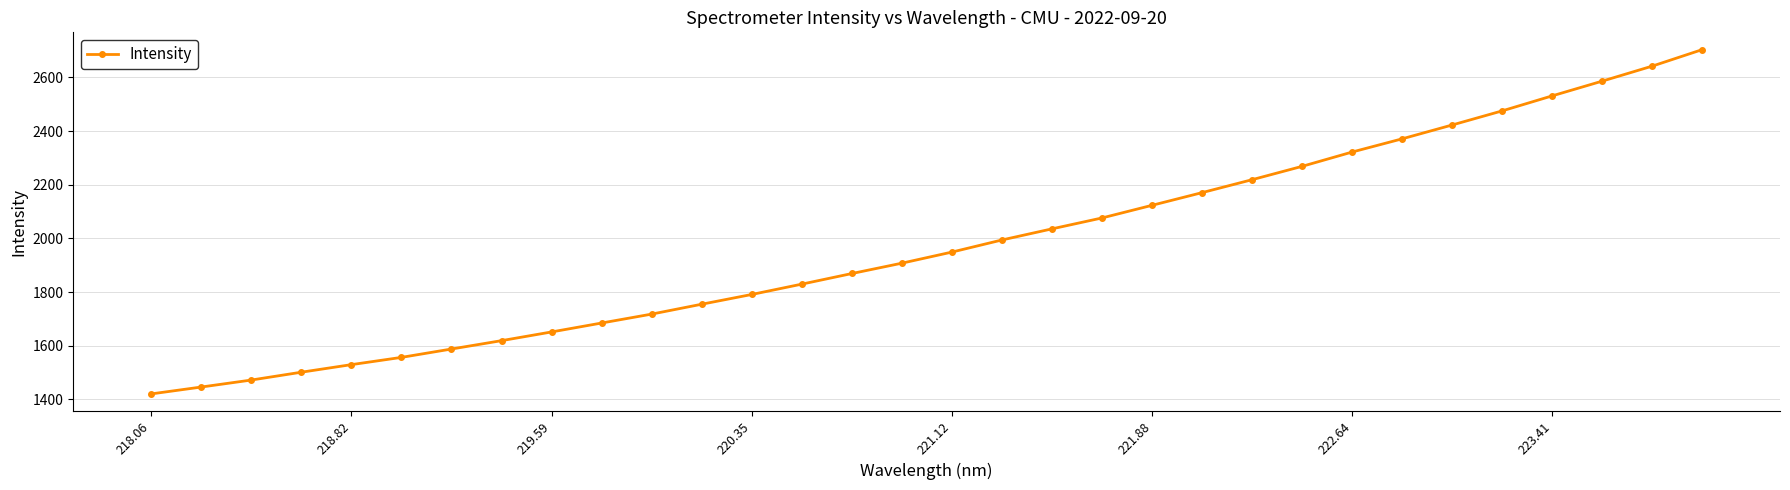

What is the difference between the maximum and minimum values?

1283.3